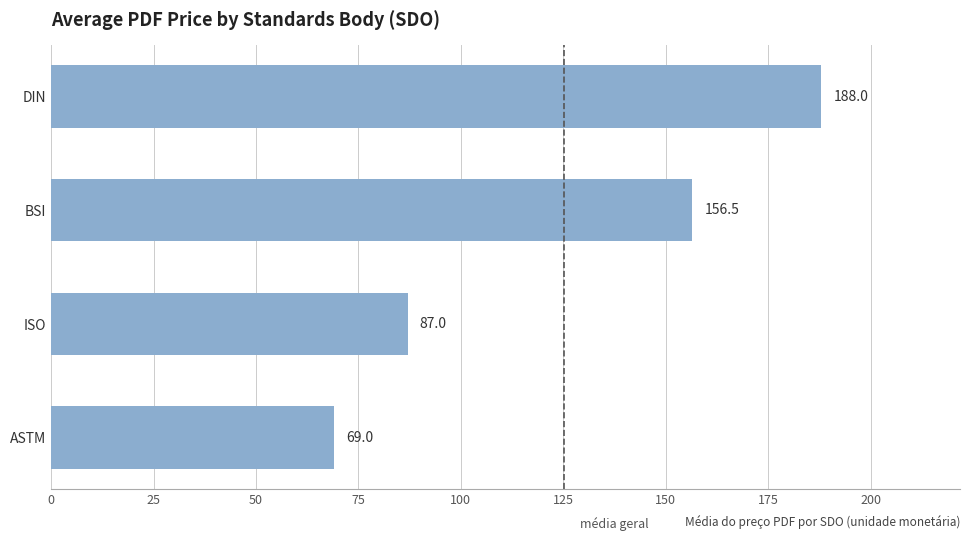

List the labels in order of value, smallest first.

ASTM, ISO, BSI, DIN